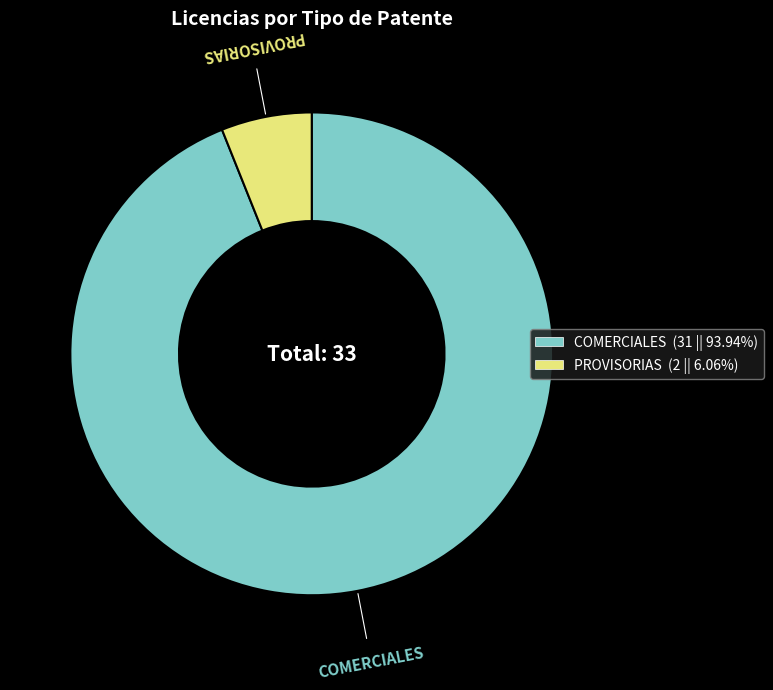

Approximately how many times larger is the value at COMERCIALES compared to PROVISORIAS?

15.5